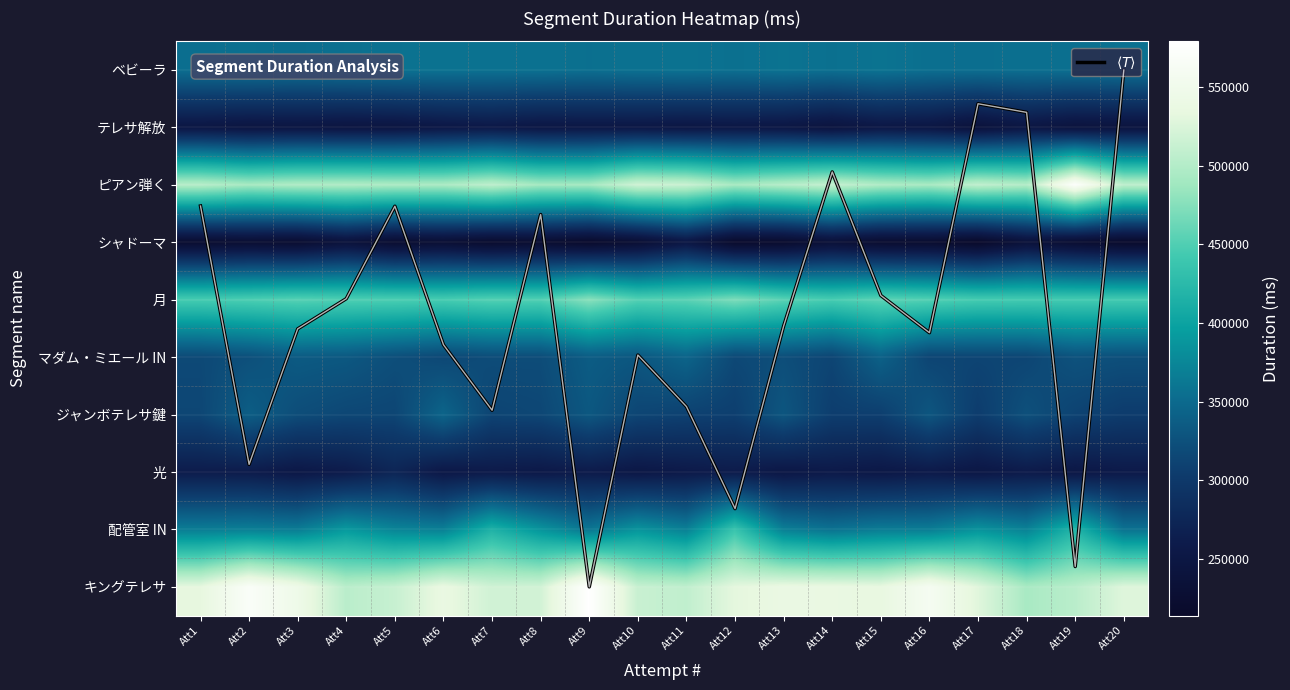

At which category does the chart reach its peak across all series?

Att9